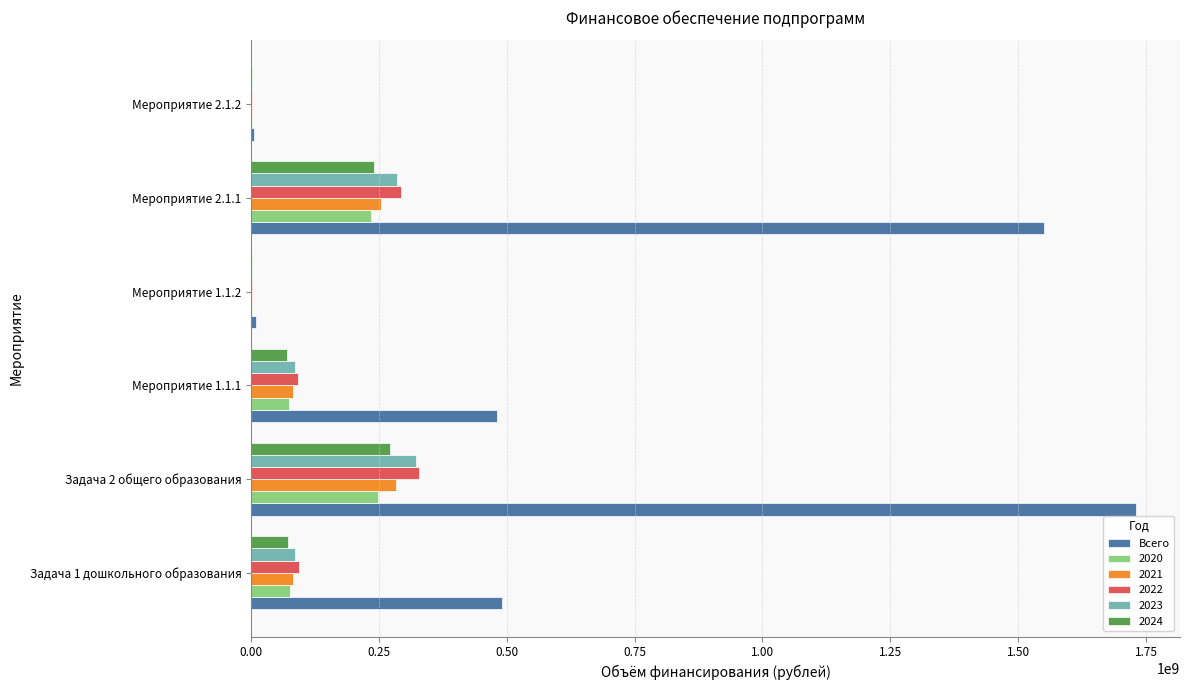

The value of 2023 at Мероприятие 1.1.1 is 85119866.5. True or false?

True